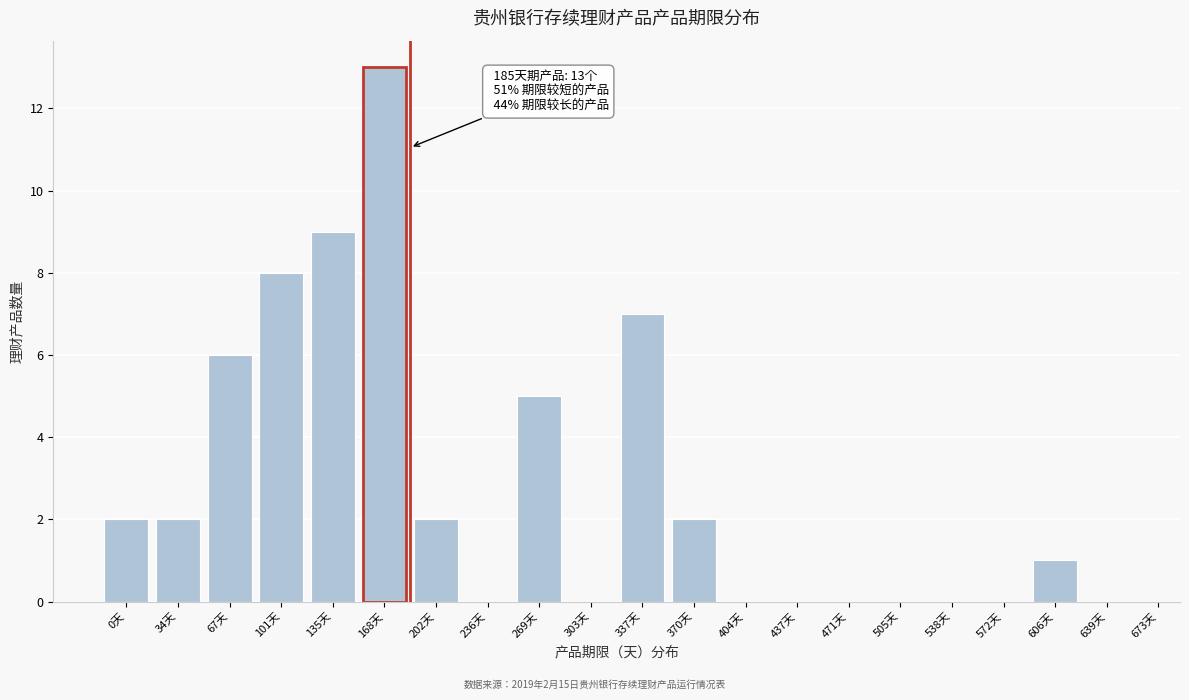

Reading left to right, extract all data points from this chart.

0天=2	34天=2	67天=6	101天=8	135天=9	168天=13	202天=2	236天=0	269天=5	303天=0	337天=7	370天=2	404天=0	437天=0	471天=0	505天=0	538天=0	572天=0	606天=1	639天=0